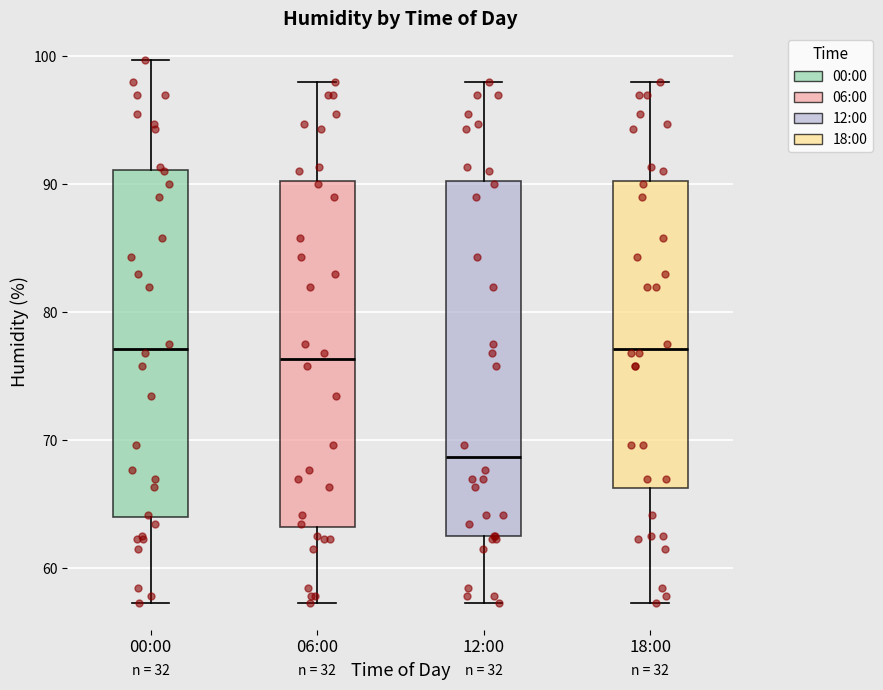

Where is the lower edge of the box for 00:00 on the y-axis? The values are not printed on the chart, so give them approximately, as read against the axis.

64